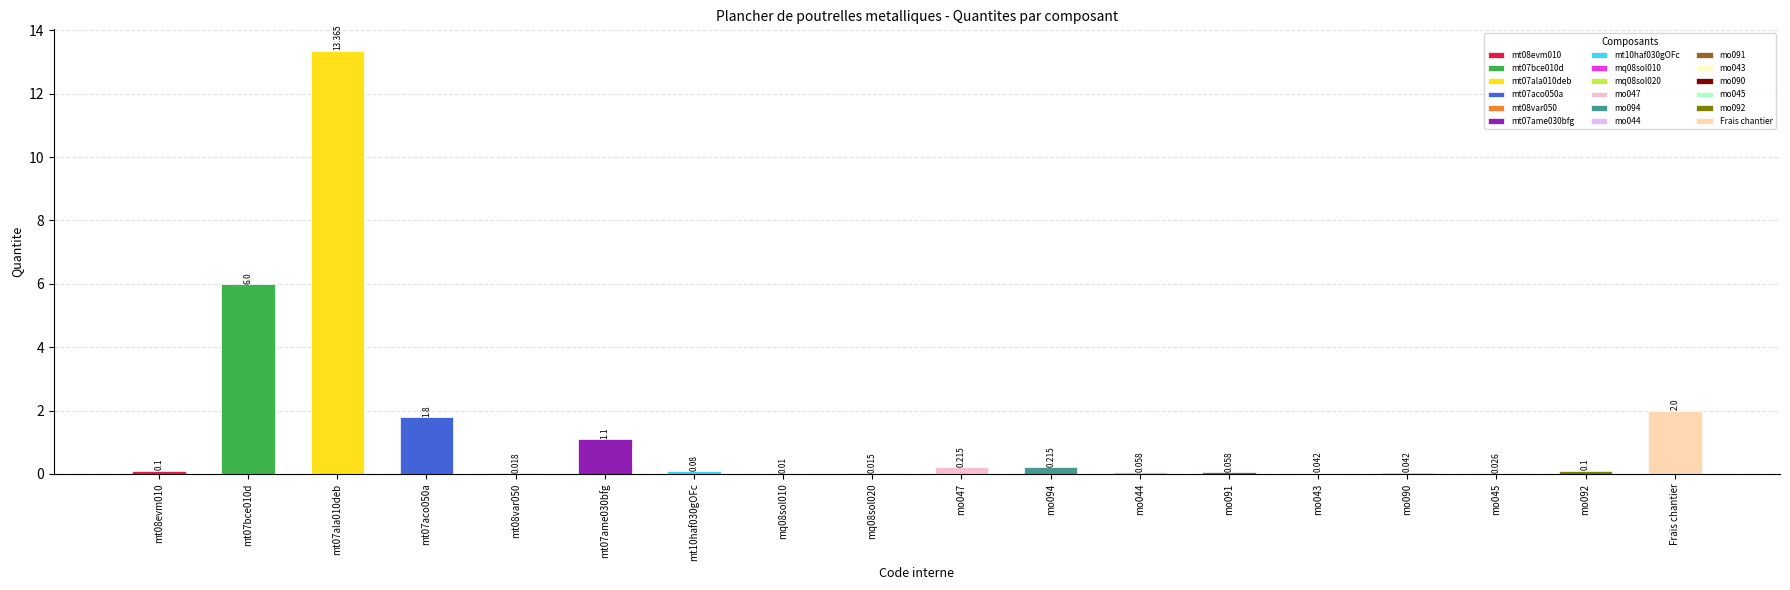

Reading left to right, transcribe all the data shown in this chart.

0.1	6.0	13.4	1.8	0.0	1.1	0.1	0.0	0.0	0.2	0.2	0.1	0.1	0.0	0.0	0.0	0.1	2.0